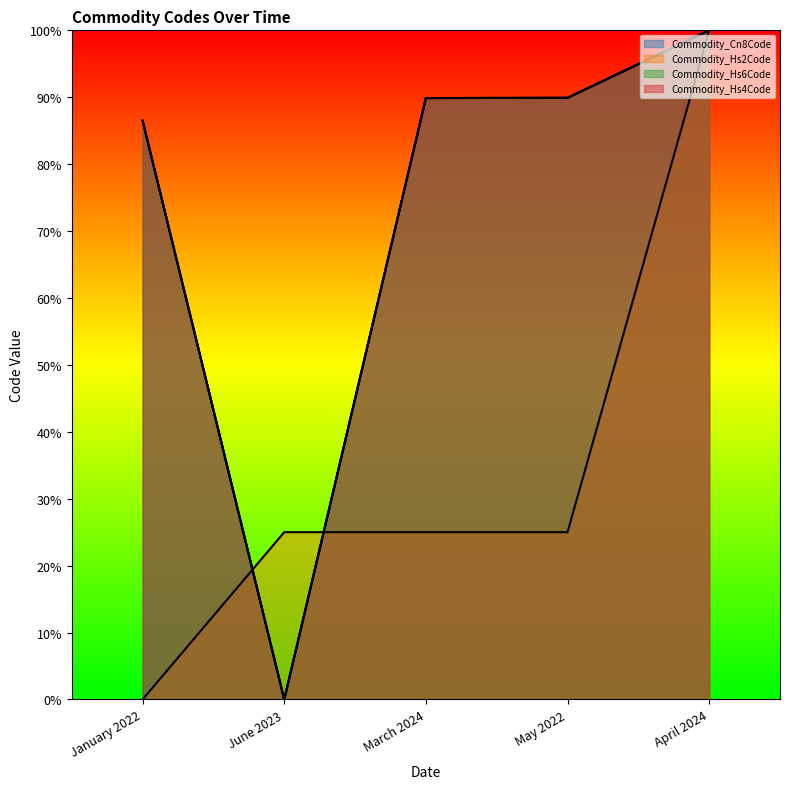

What is the average value of the Commodity_Hs2Code series?

35.0